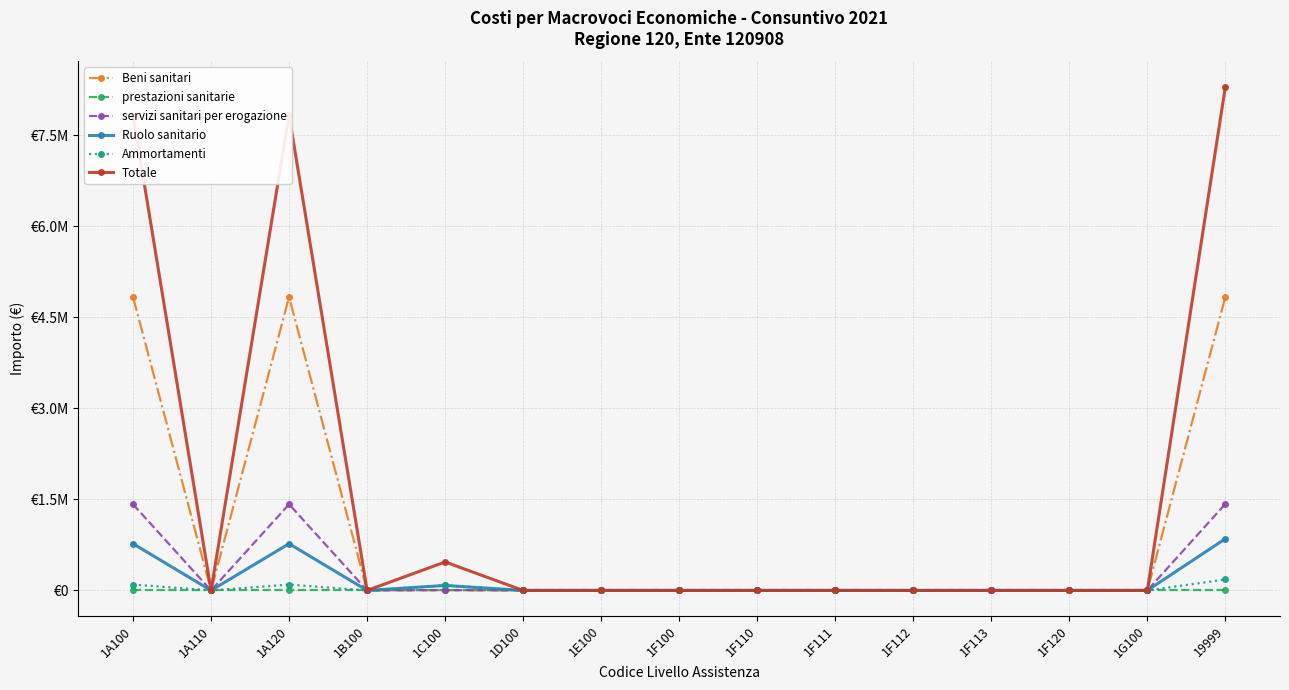

What is the difference between the highest and lowest values at 1A120?

7827415.4